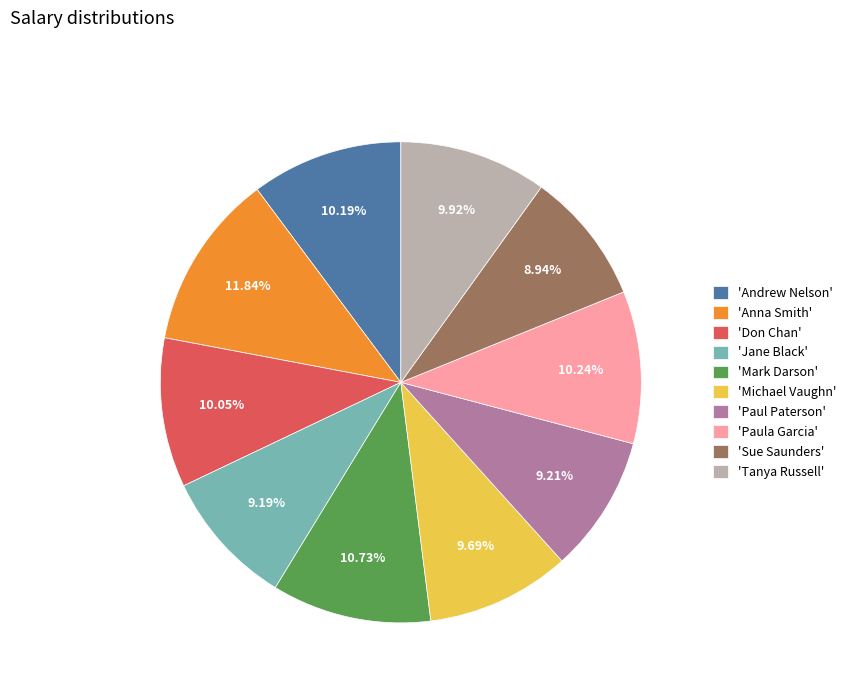

Is the sum of 'Tanya Russell' and 'Paul Paterson' greater than half?

No